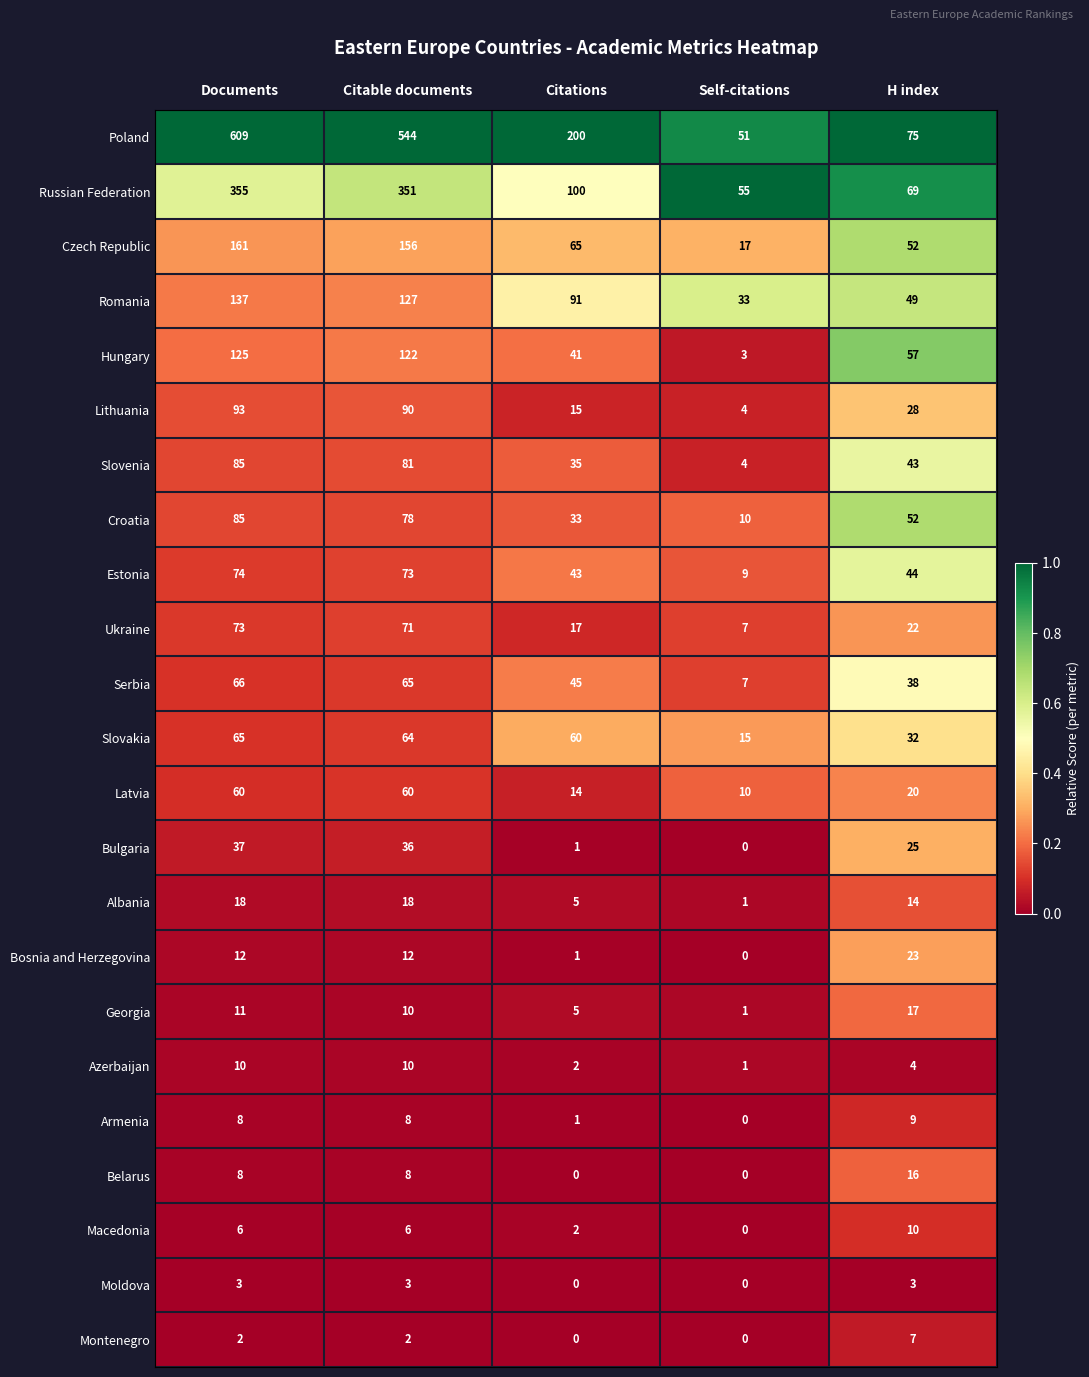

The Poland series shows 285 at Documents. True or false?

False